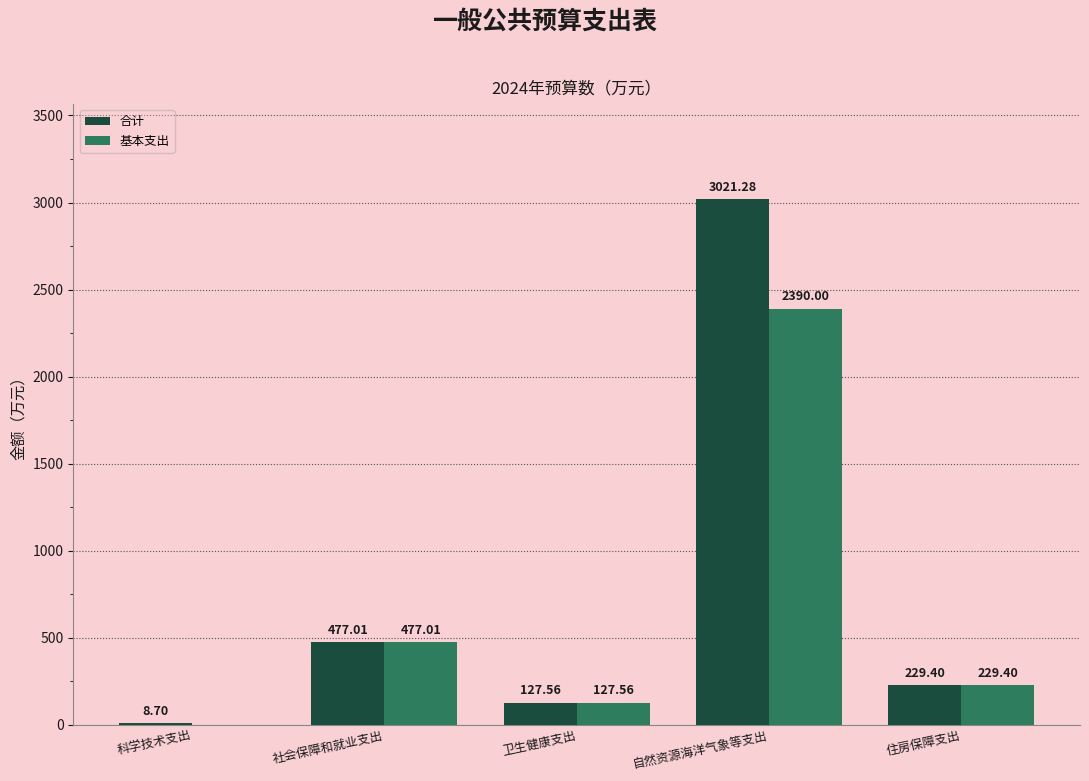

What are all the series names shown in the legend?

合计, 基本支出